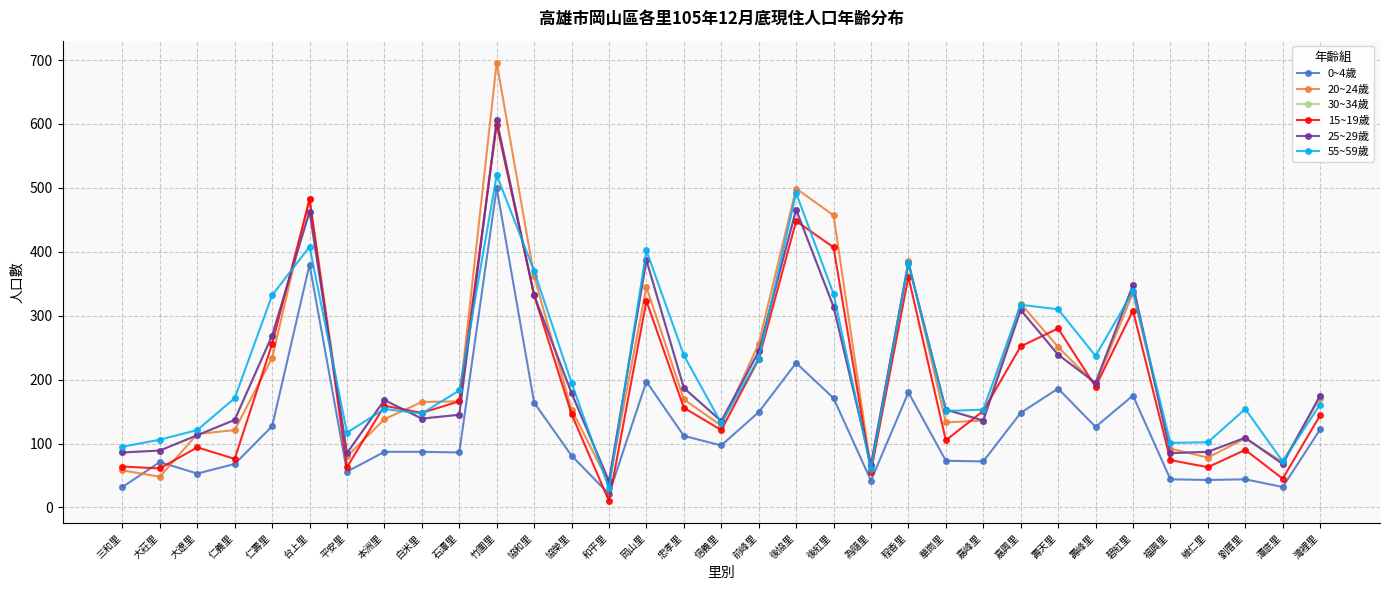

Is this an area chart (filled region under the line)?

No